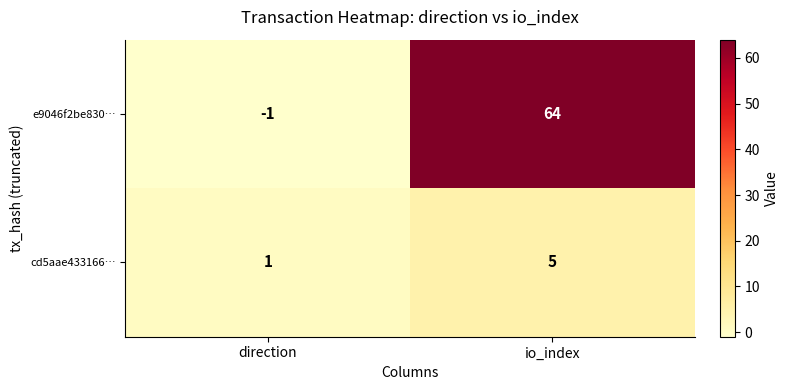

What is the difference between the maximum and minimum values in the e9046f2be830… series?

65